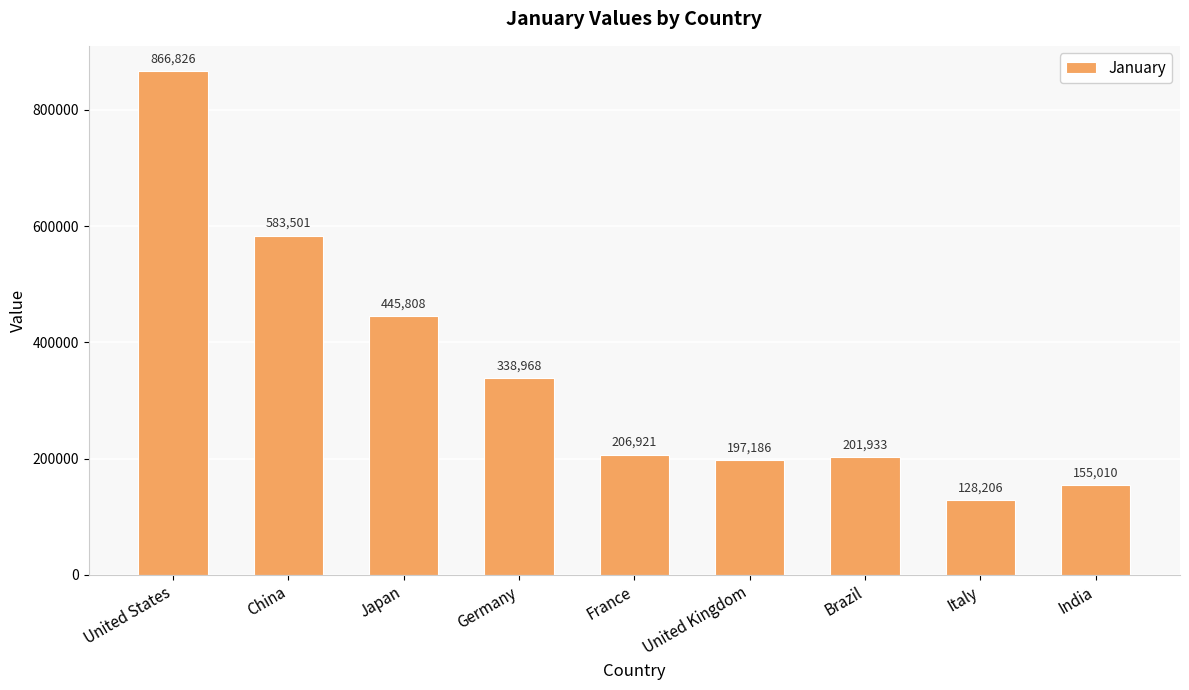

What is the average value?

347151.0